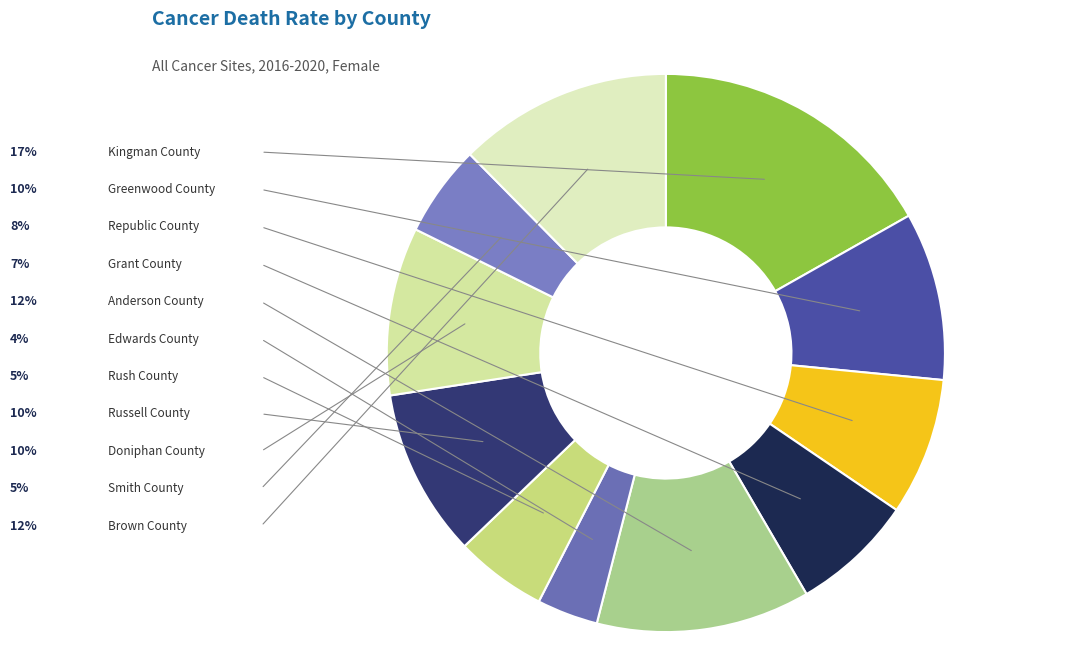

What is the smallest slice in the pie chart?

Edwards County